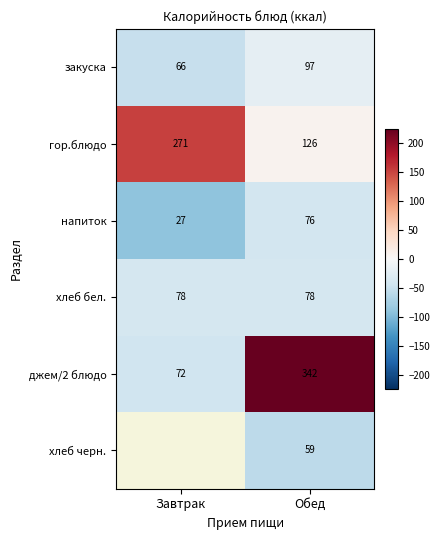

How many distinct data groups are displayed?

6